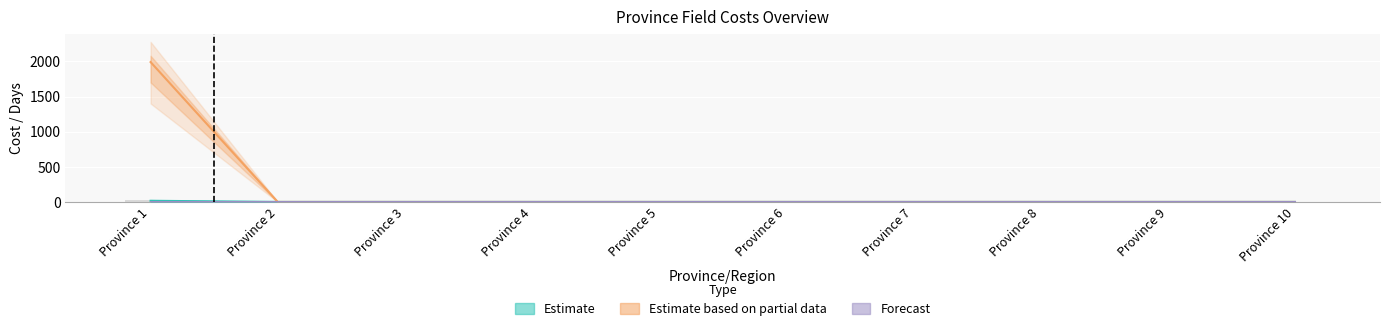

Is it true that Field days equals 0.0 at Province 2?

True